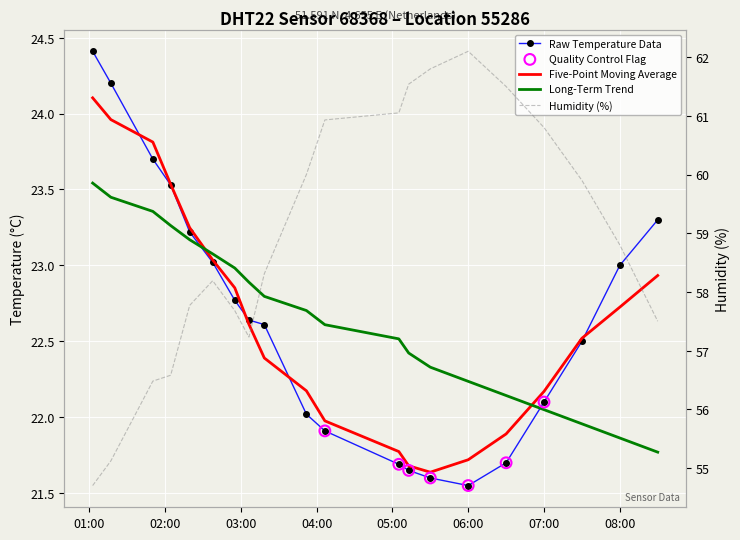

At which category is the sum across all series the highest?

06:00